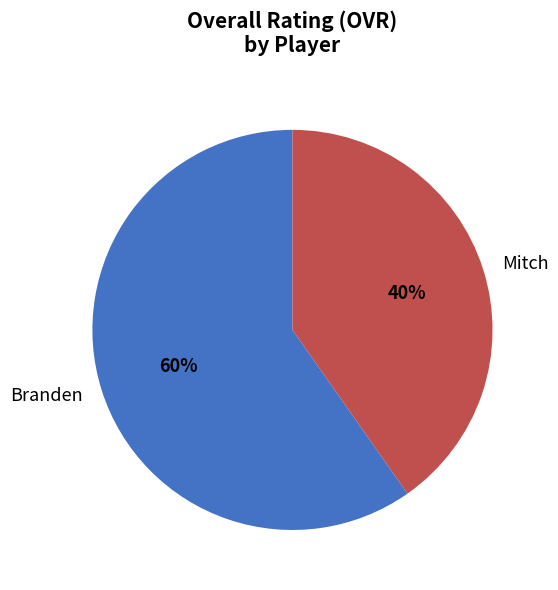

Which category has the smallest portion of the pie?

Mitch